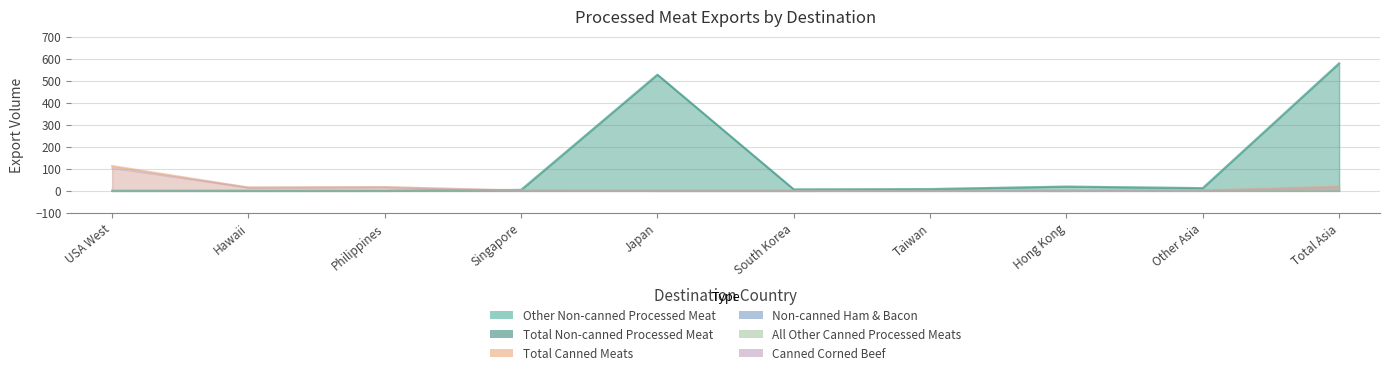

What is the label of the 3rd point from the right?

Hong Kong